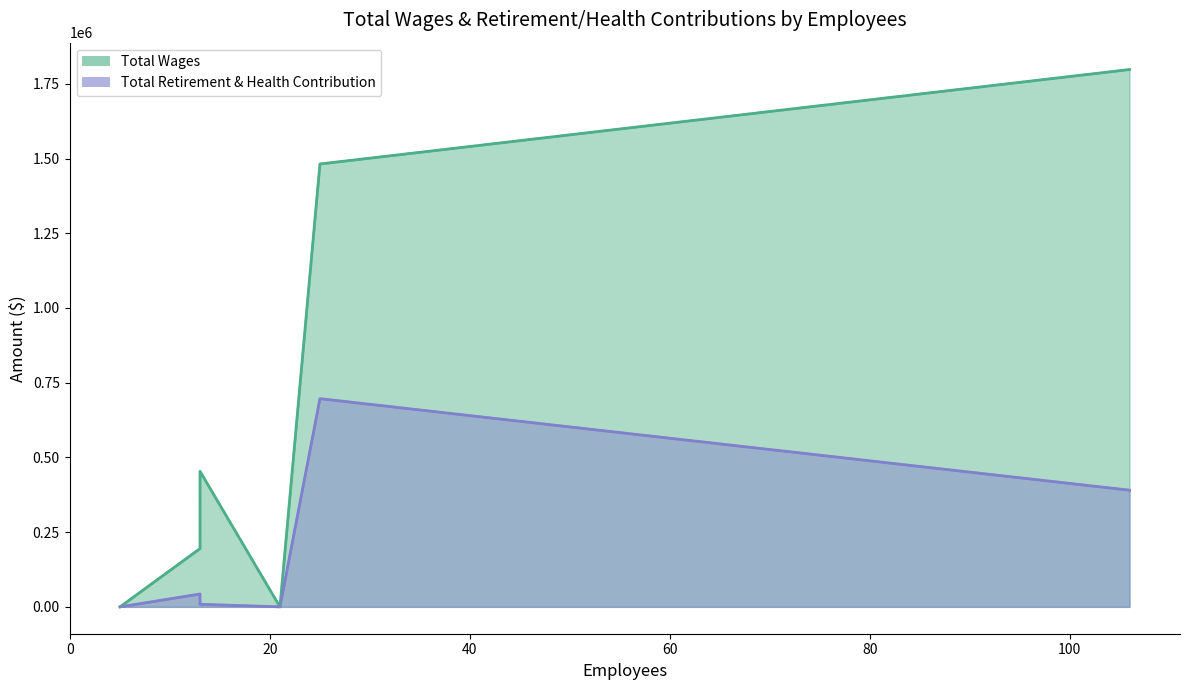

What is the sum of the Total Retirement & Health Contribution values at Templeton Community Services District and Nipomo Community Services District?

1086976